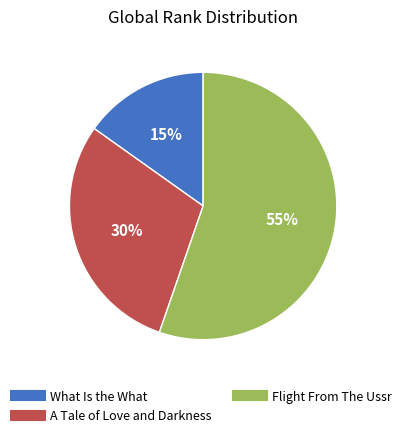

Is it true that What Is the What is 22% of the pie?

False